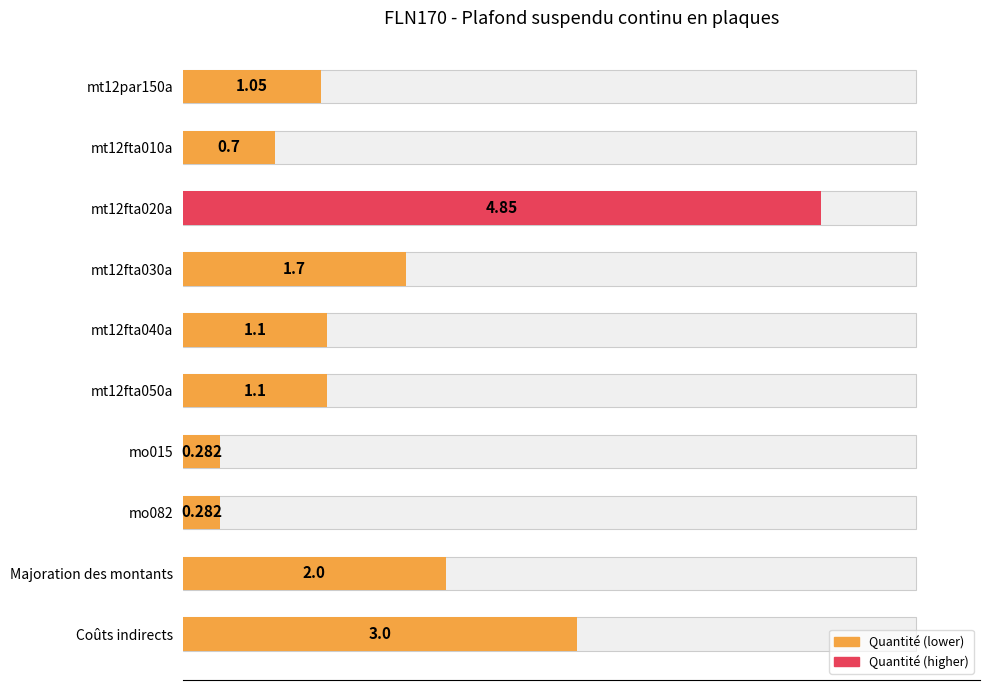

What is the difference between the second highest and second lowest values?

2.7